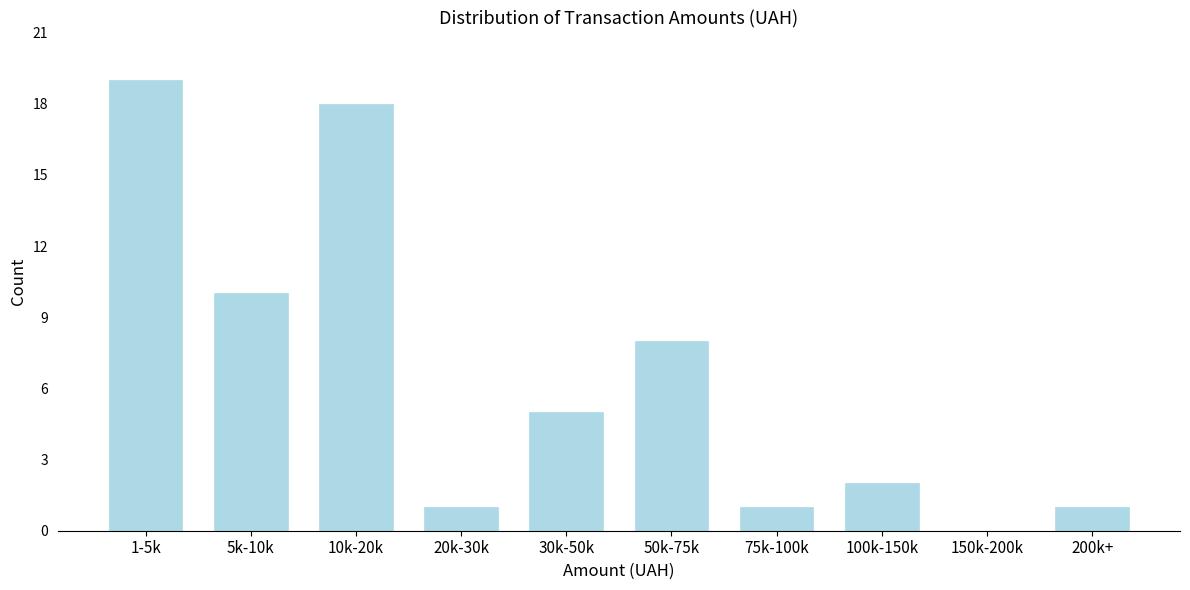

Reading right to left, list all the values displayed in this chart.

200k+=1	150k-200k=0	100k-150k=2	75k-100k=1	50k-75k=8	30k-50k=5	20k-30k=1	10k-20k=18	5k-10k=10	1-5k=19